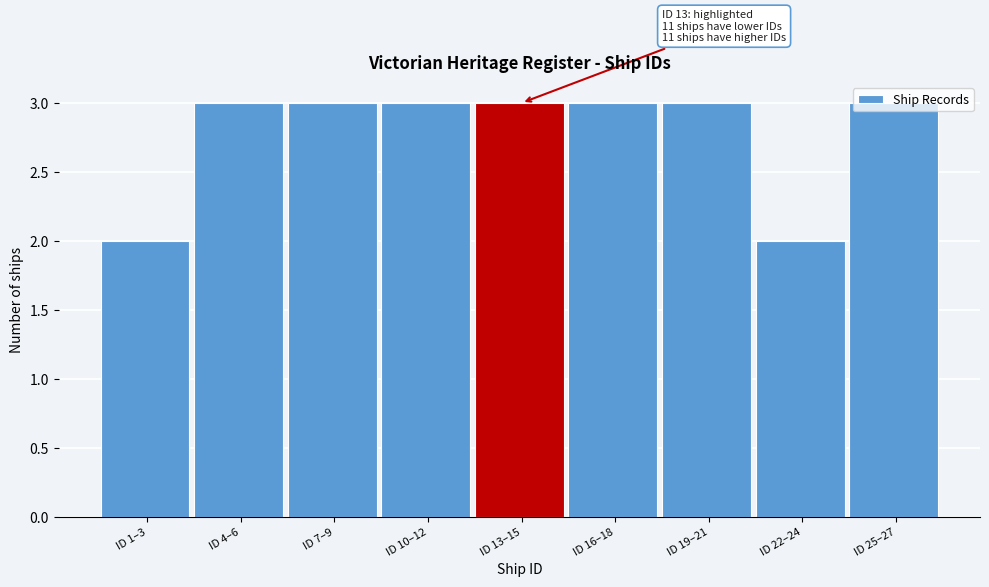

Approximately how many times larger is the value at ID 13–15 compared to ID 1–3?

1.5